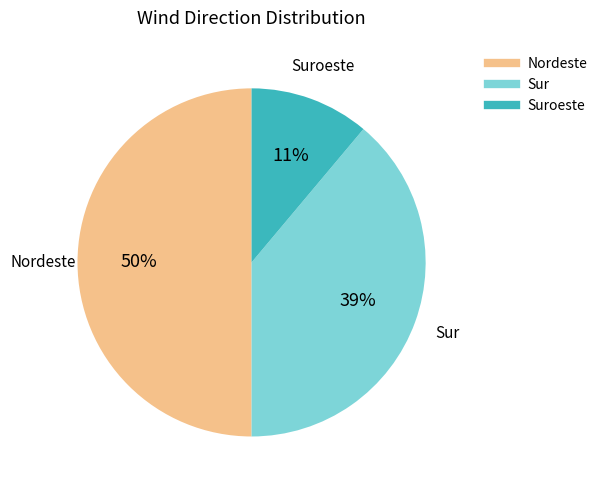

To the nearest percent, what is the average slice percentage?

33%